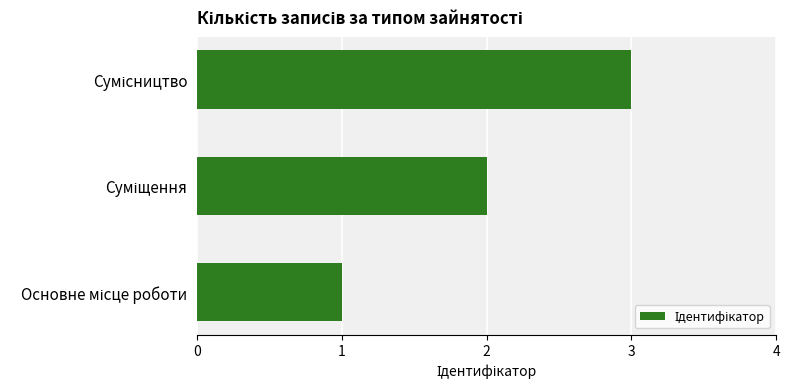

What is the sum of all values?

6